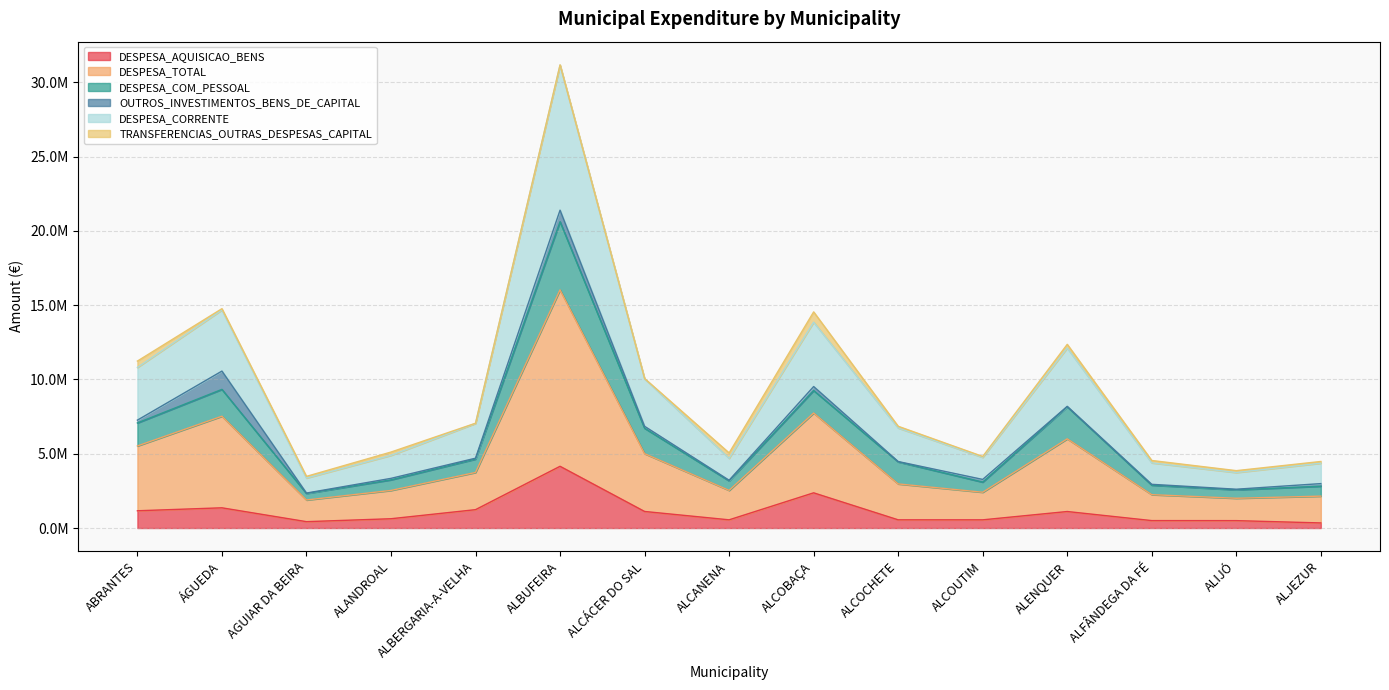

How many categories are shown in the chart?

15